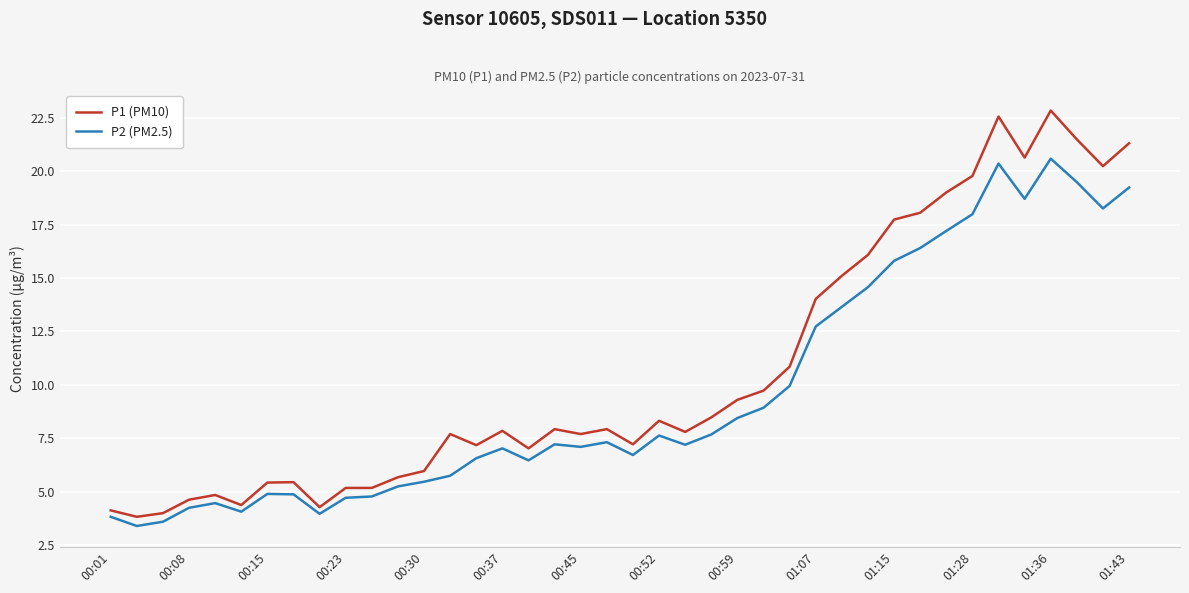

Which series has the widest spread of values?

P1 (PM10)